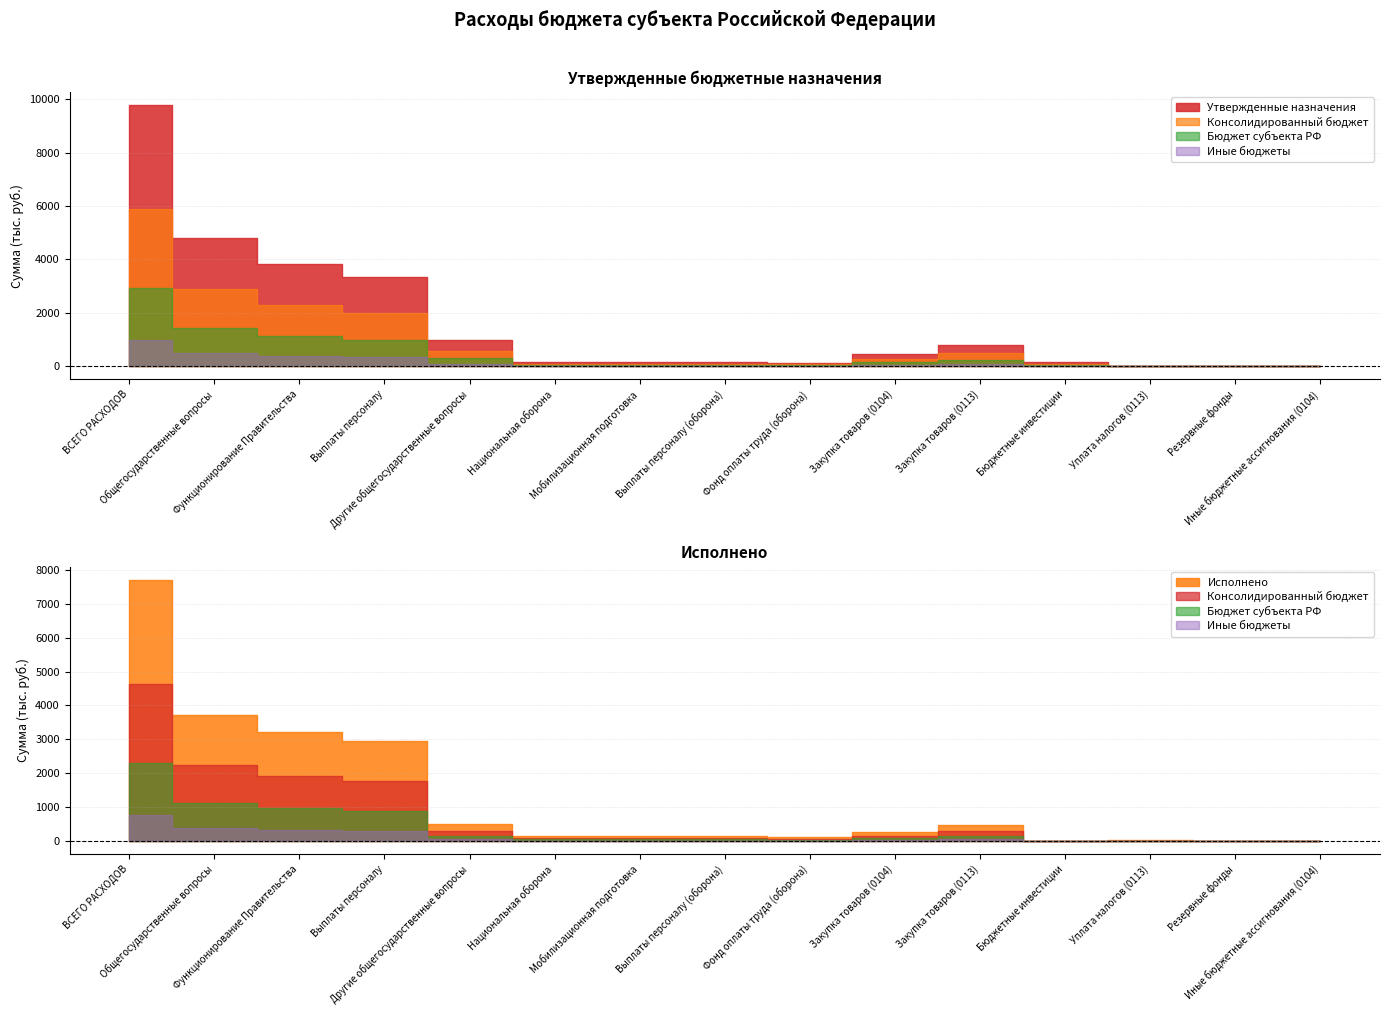

The Утвержденные назначения series shows 201748.5 at Закупка товаров (0104). True or false?

False